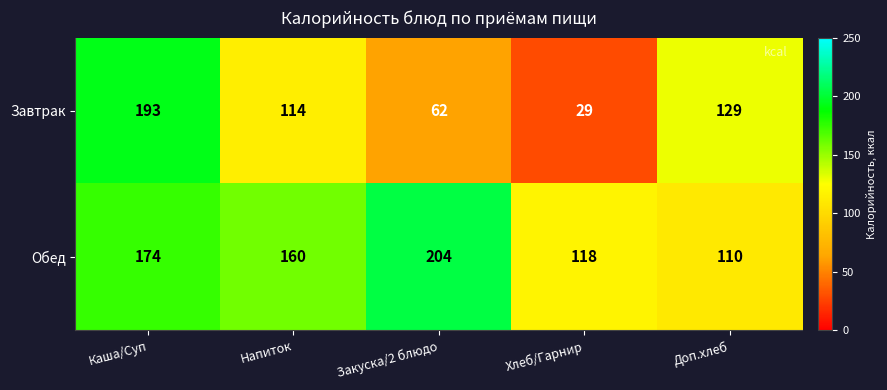

Rank the series at Закуска/2 блюдо from highest to lowest value.

Обед, Завтрак